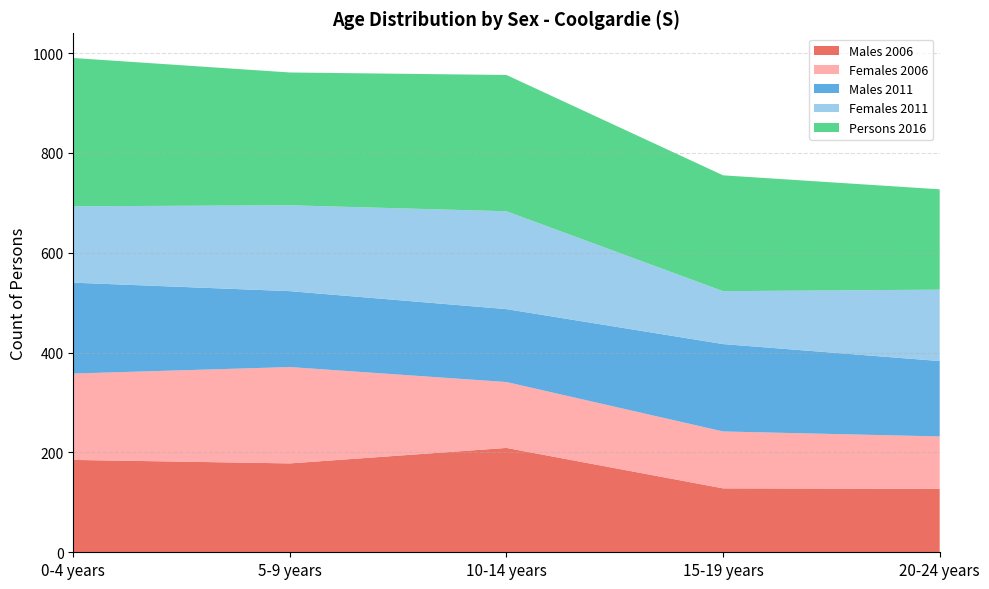

Reading right to left, transcribe all the data shown in this chart.

Males 2006: 20-24 years=127	15-19 years=128	10-14 years=209	5-9 years=178	0-4 years=185
Females 2006: 20-24 years=105	15-19 years=114	10-14 years=132	5-9 years=193	0-4 years=173
Males 2011: 20-24 years=151	15-19 years=175	10-14 years=146	5-9 years=152	0-4 years=182
Females 2011: 20-24 years=143	15-19 years=106	10-14 years=196	5-9 years=172	0-4 years=153
Persons 2016: 20-24 years=201	15-19 years=232	10-14 years=273	5-9 years=266	0-4 years=297